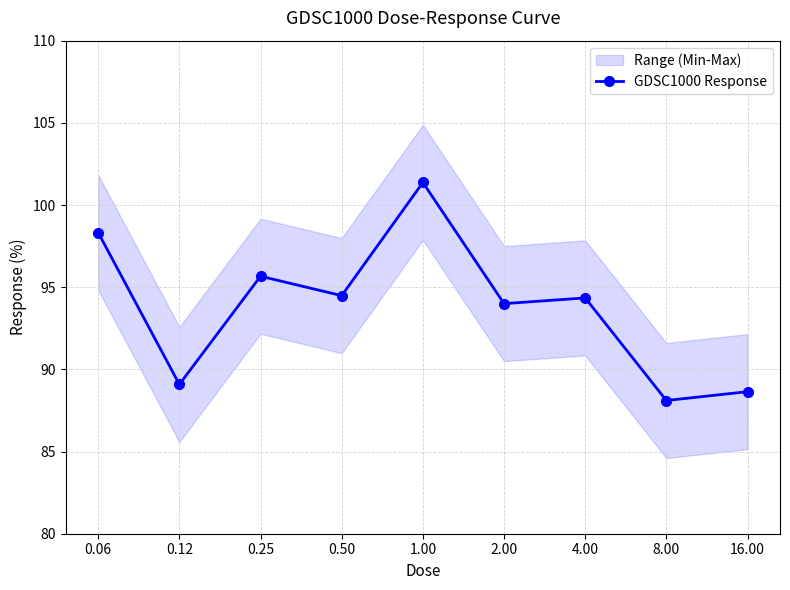

What is the sum of the values at 0.06 and 8.00?

186.4